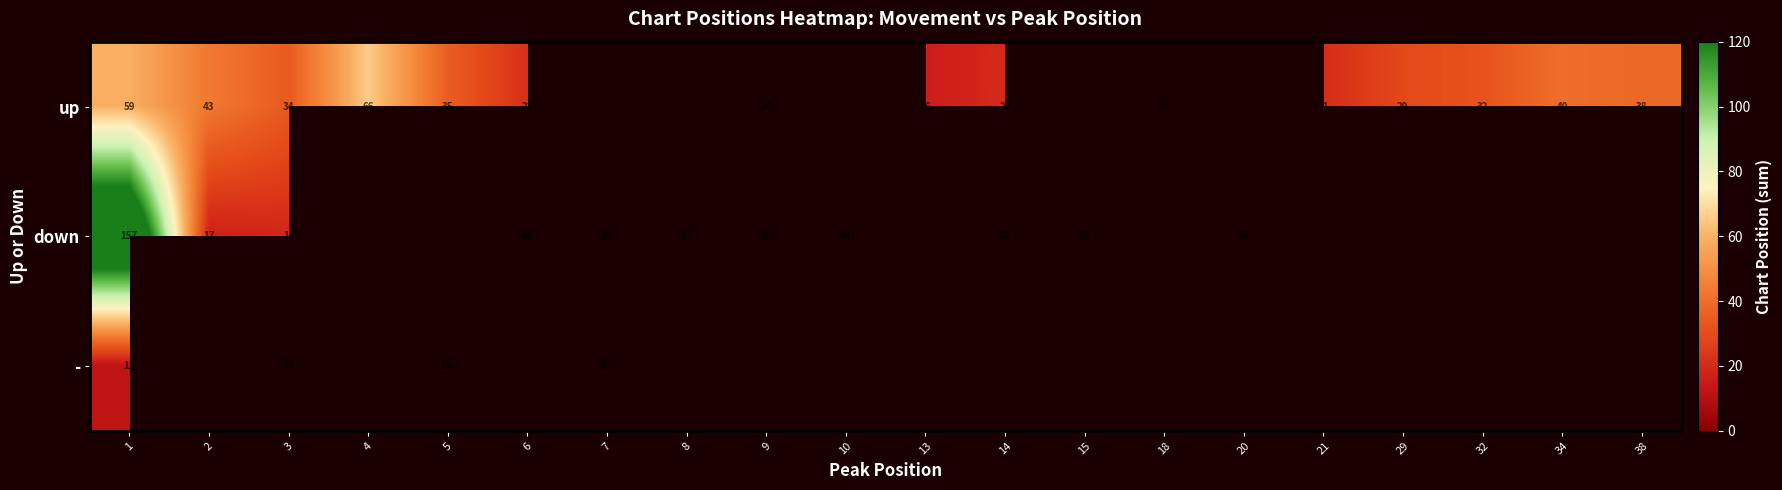

How many categories are shown in the chart?

20